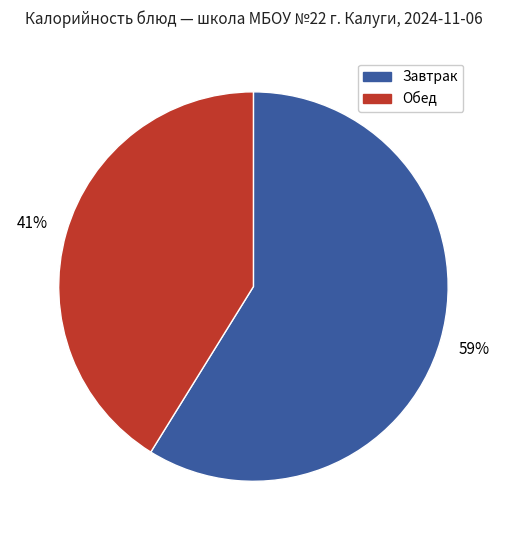

Is it true that Завтрак is 67% of the pie?

False